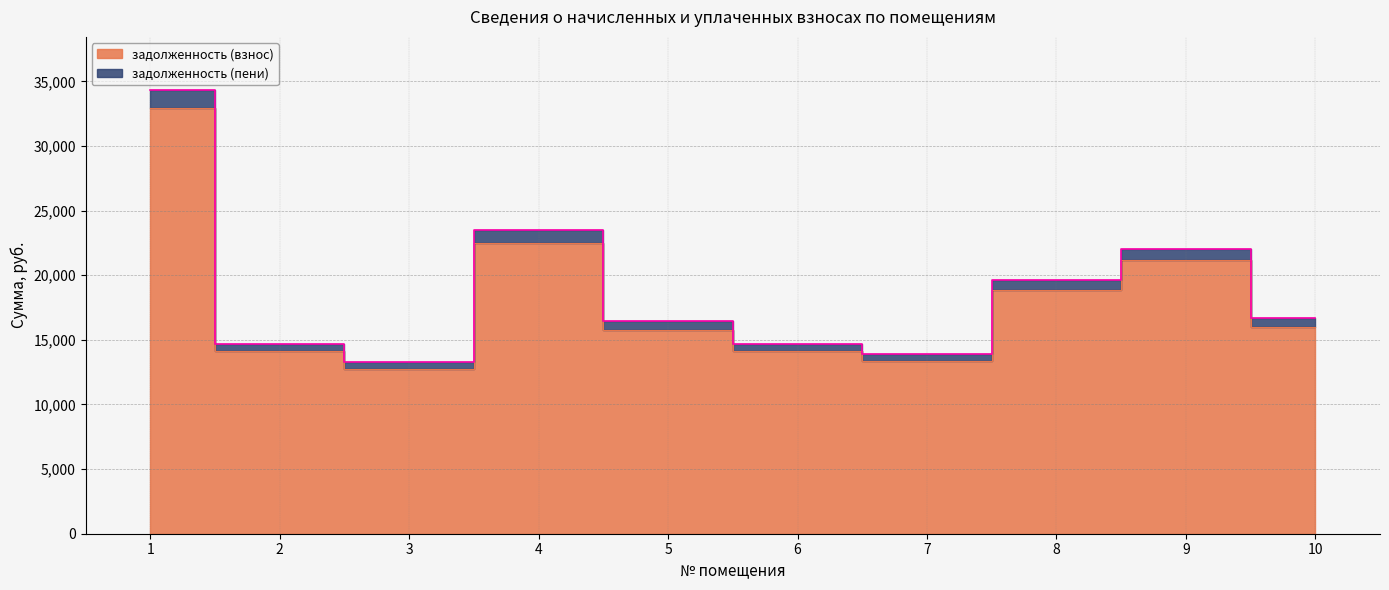

Between 1 and 10, which is larger?

1